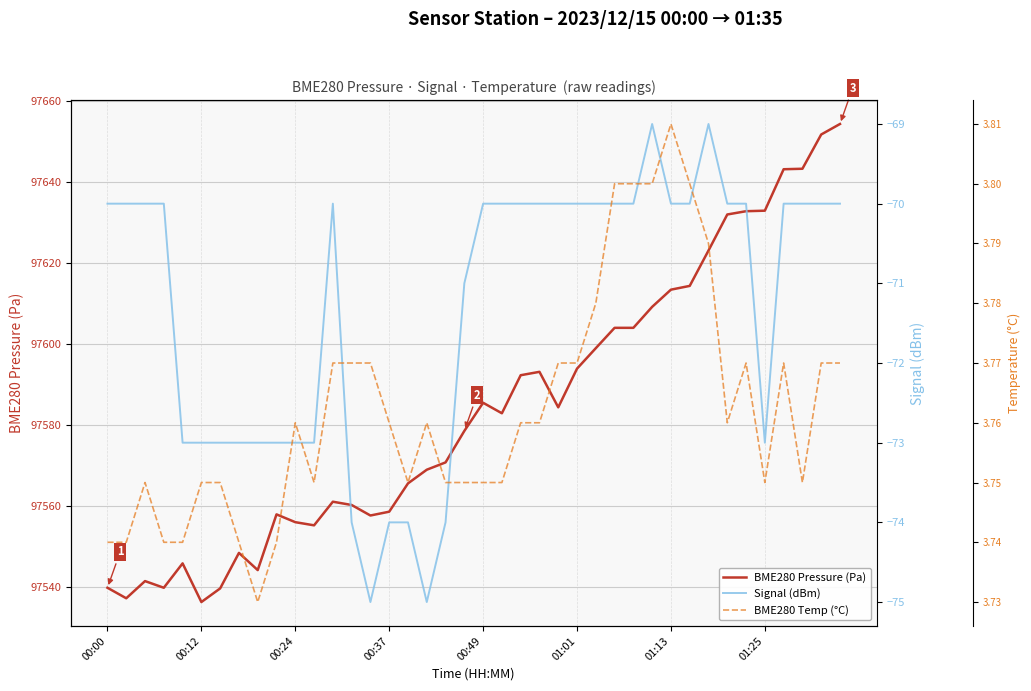

How many lines are shown in the chart?

3